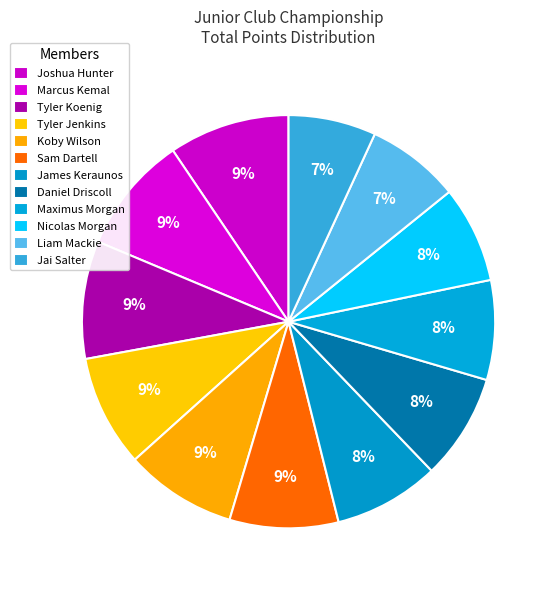

Count the number of slices in the pie.

12